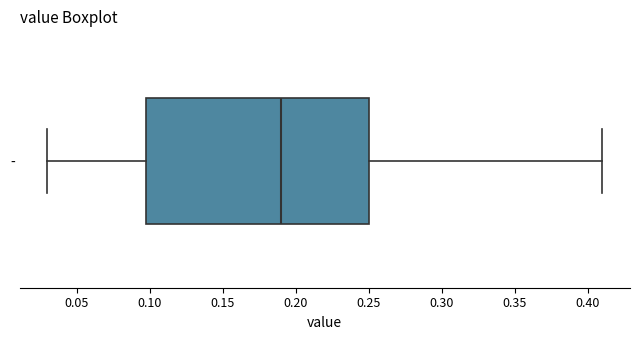

Where is the left edge of the box for - on the x-axis? The values are not printed on the chart, so give them approximately, as read against the axis.

0.10